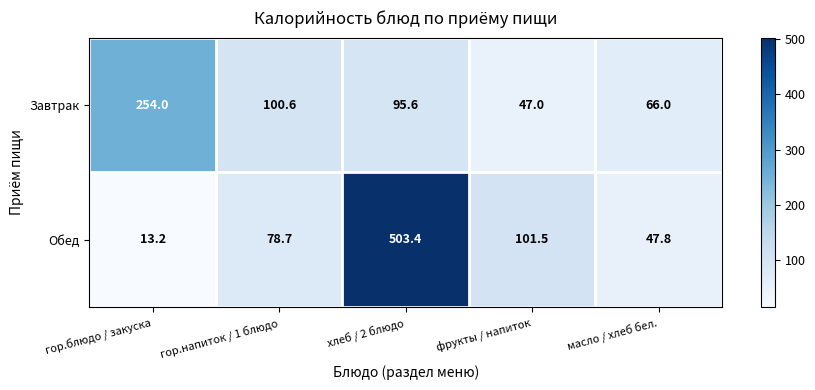

Reading left to right, extract all data points from this chart.

Завтрак: 254.0	100.6	95.6	47.0	66.0
Обед: 13.2	78.7	503.4	101.5	47.8